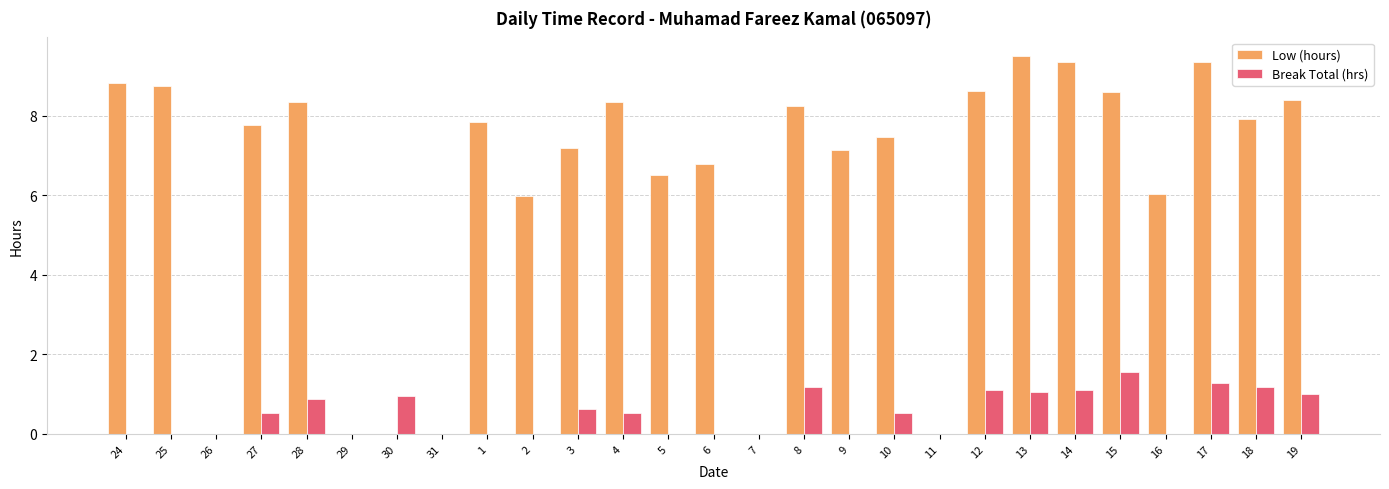

How many categories are shown in the chart?

27